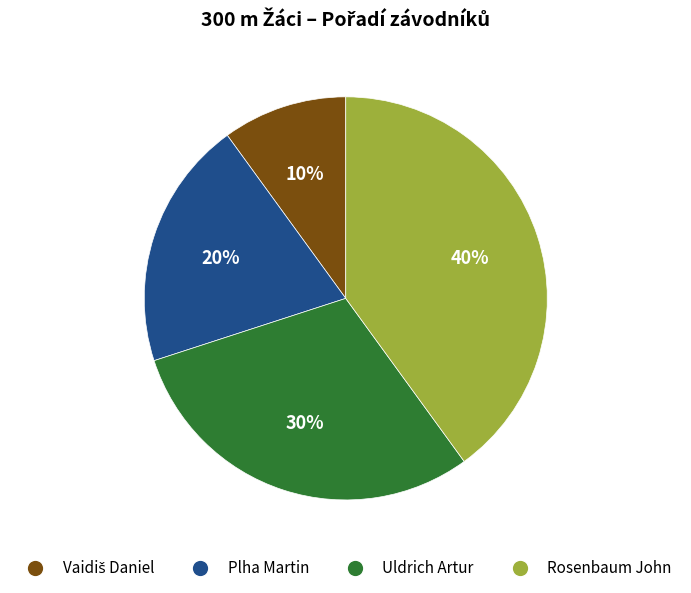

Does any single category account for the majority?

No